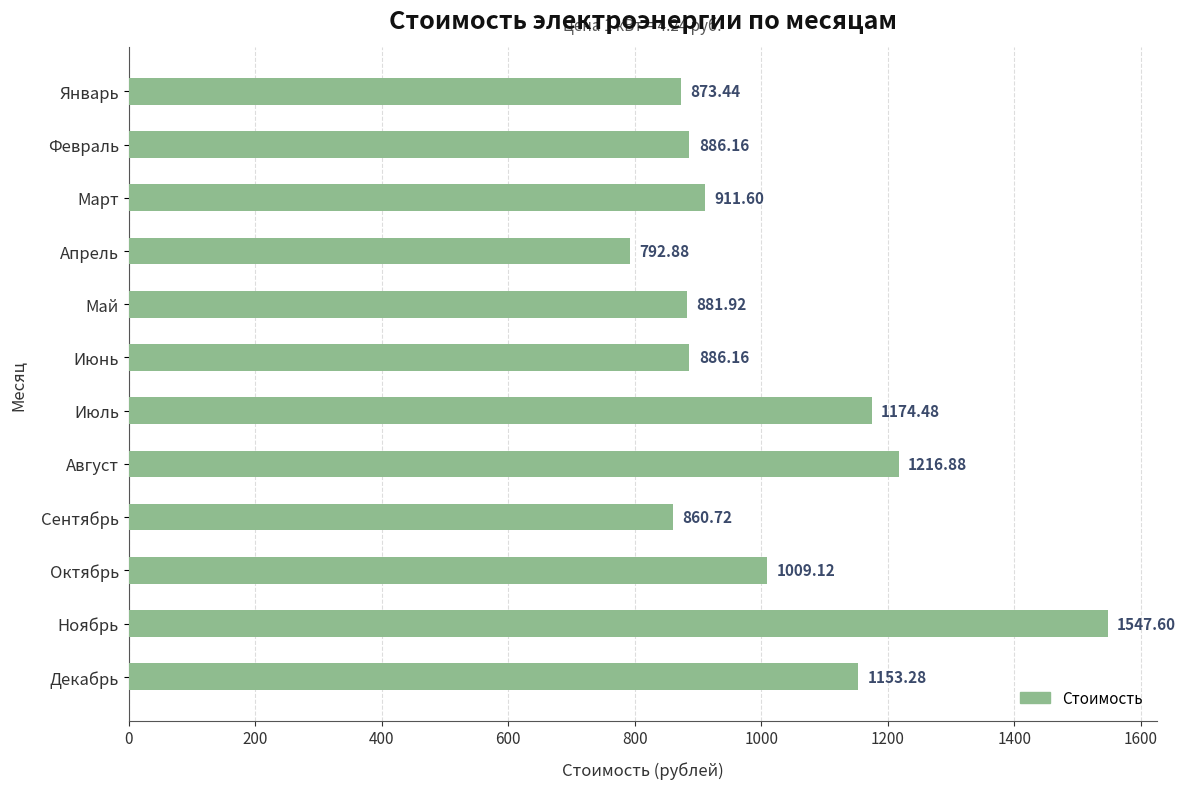

Approximately how many times larger is the value at Декабрь compared to Сентябрь?

1.3